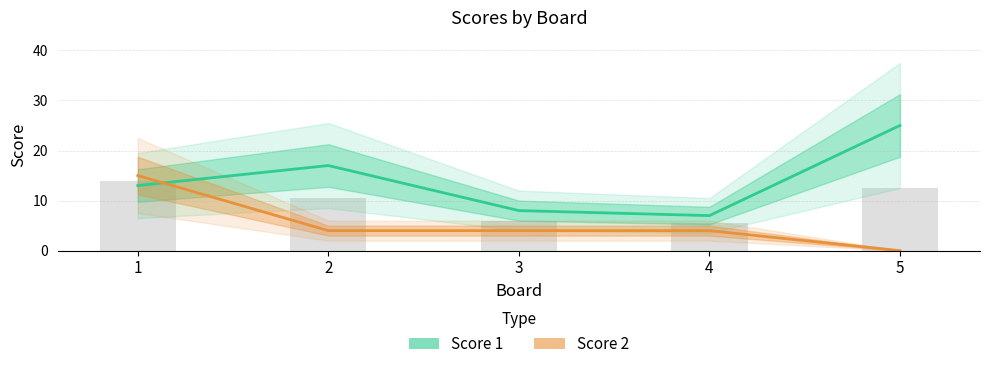

What value does the Score 1 series have at 3, to the nearest 10?

10